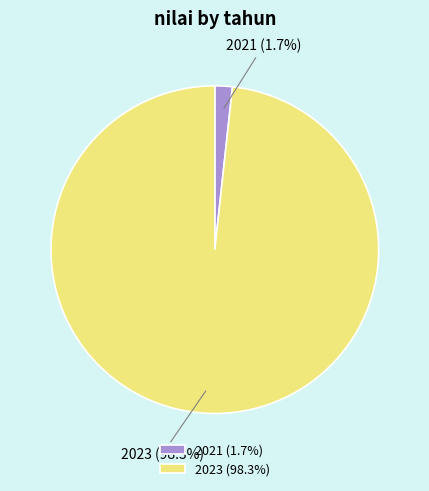

Which has a higher value, 2021 (1.7%) or 2023 (98.3%)?

2023 (98.3%)